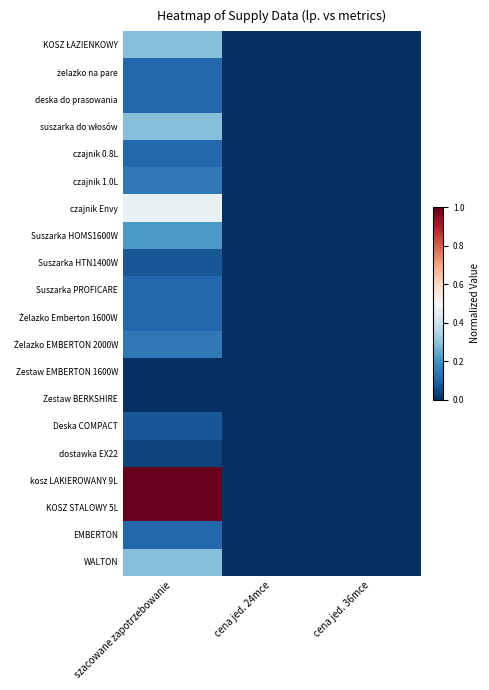

Which series has the largest total across all categories?

kosz LAKIEROWANY 9L